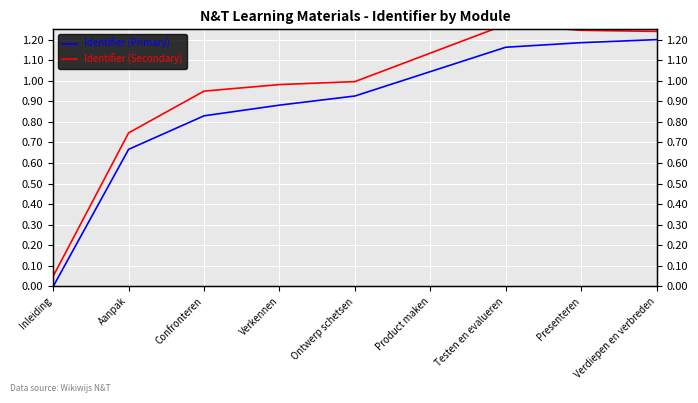

Is it true that Identifier (Secondary) equals 0.2 at Product maken?

False